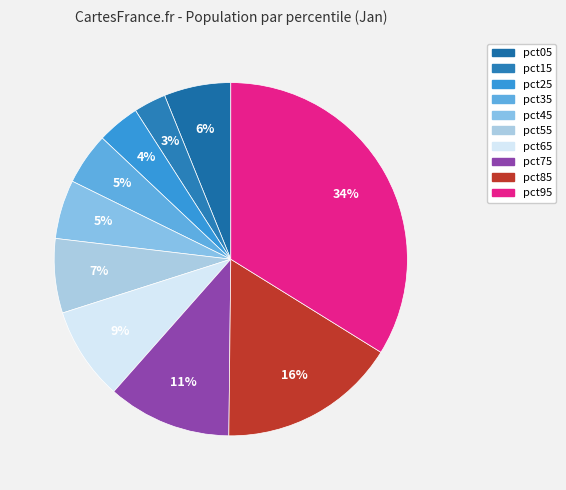

Is there a majority slice in this chart?

No